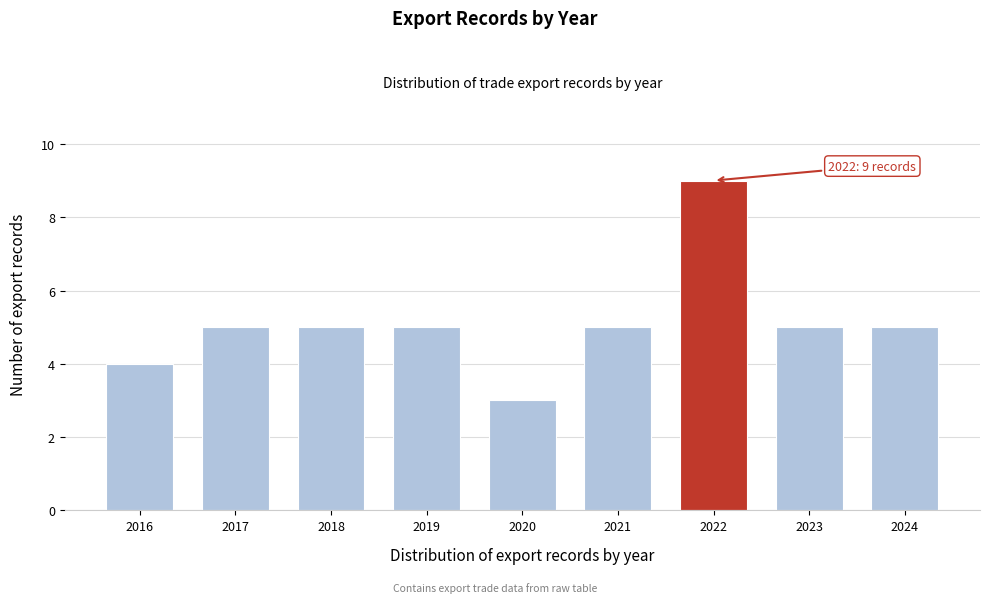

Reading right to left, list all the values displayed in this chart.

2024=5	2023=5	2022=9	2021=5	2020=3	2019=5	2018=5	2017=5	2016=4